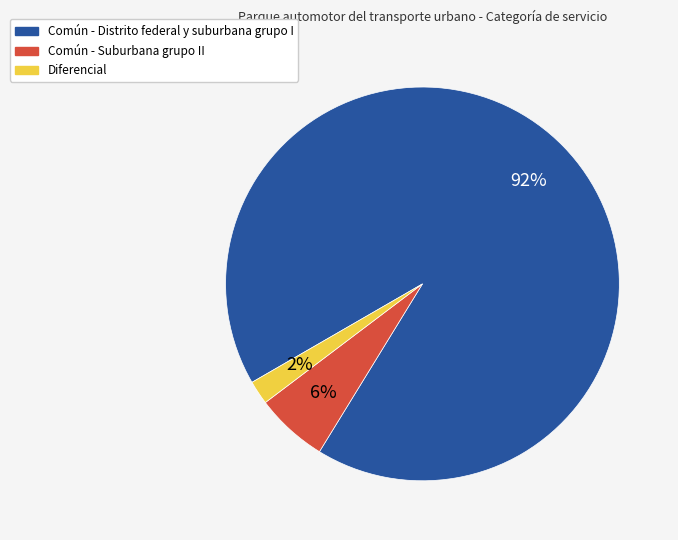

To the nearest percent, what portion does Común - Suburbana grupo II represent?

6%